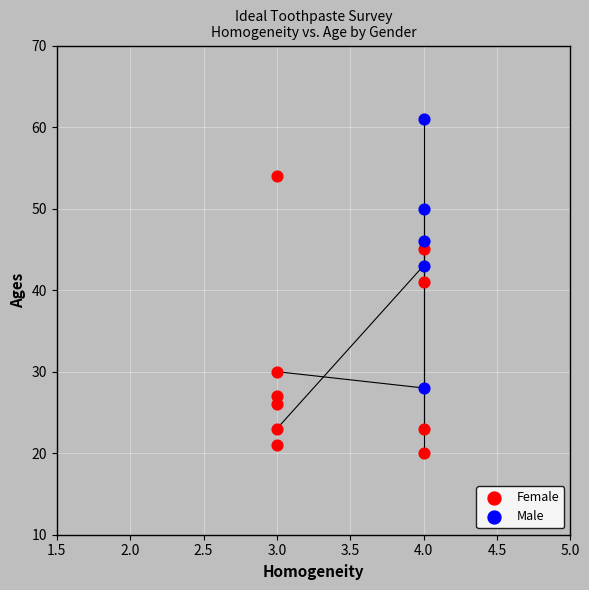

Which series contains the highest Y value?

Male